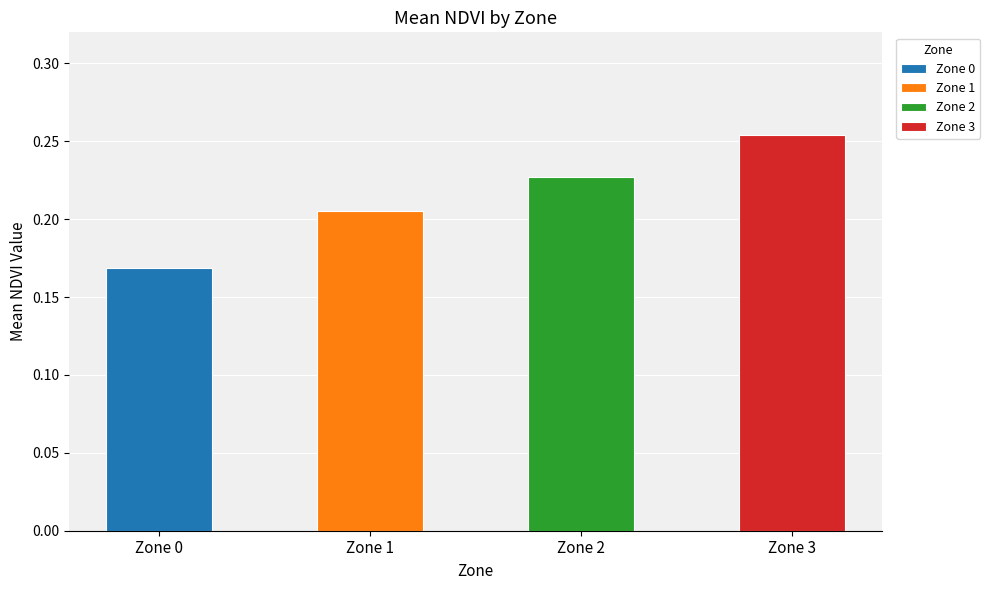

List the series in order of their peak value, highest first.

Zone 3, Zone 2, Zone 1, Zone 0